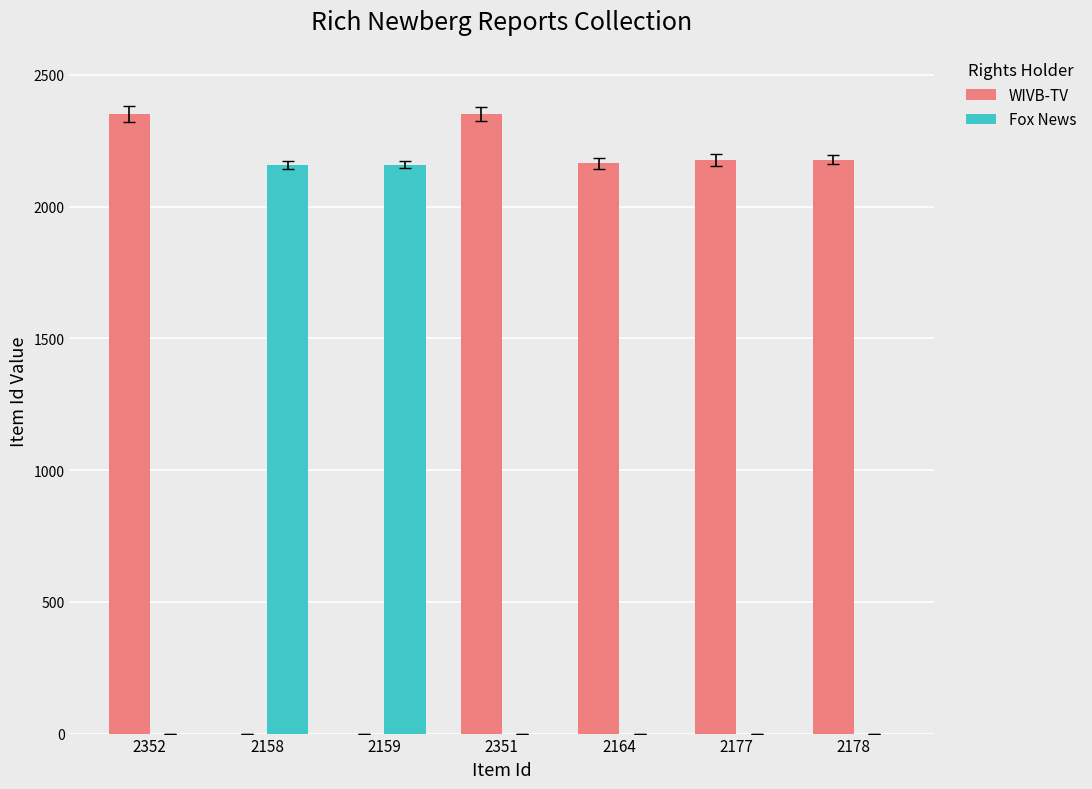

The value of Fox News at 2177 is 0. True or false?

True